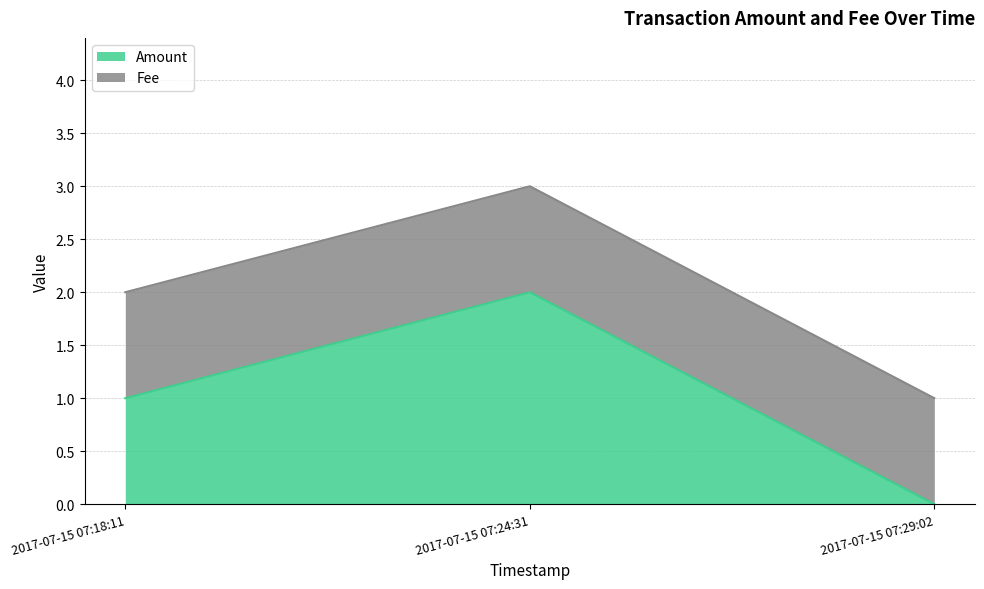

Rank the categories by value from lowest to highest.

2017-07-15 07:29:02, 2017-07-15 07:18:11, 2017-07-15 07:24:31